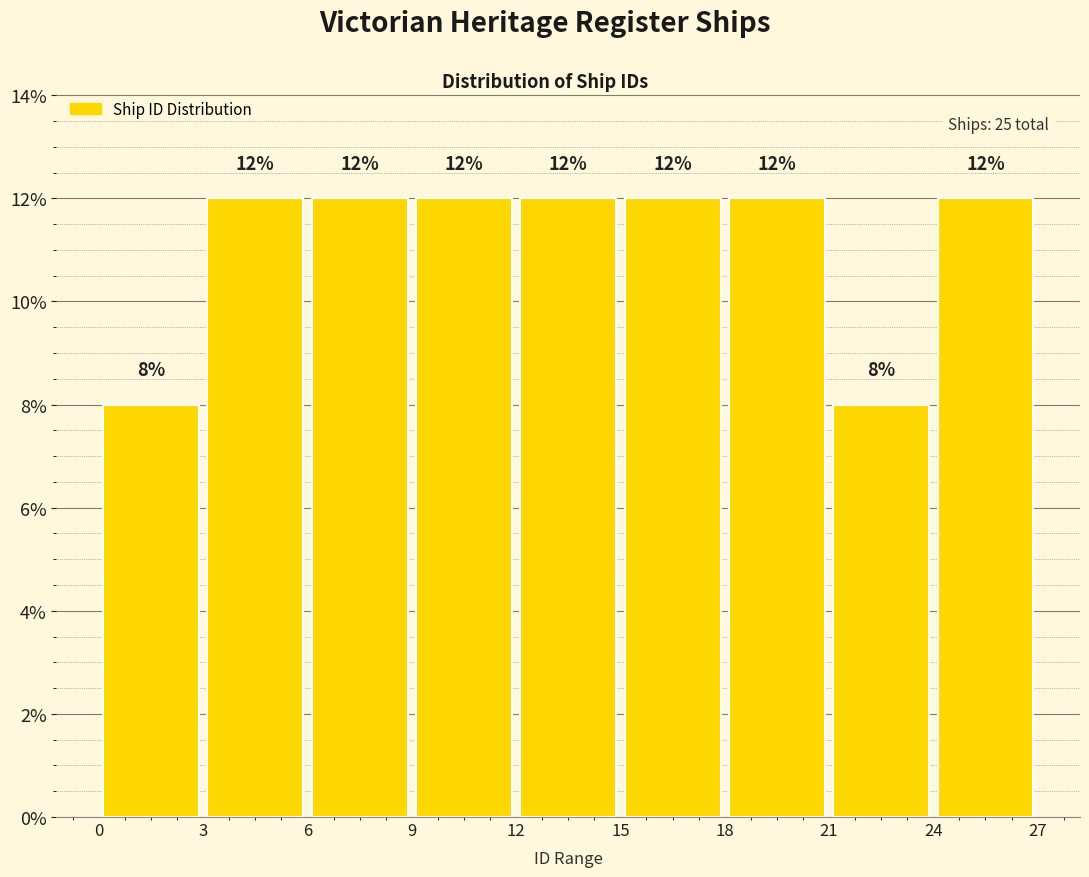

What is the height of the bar covering 0 to 3 on the x-axis?

8